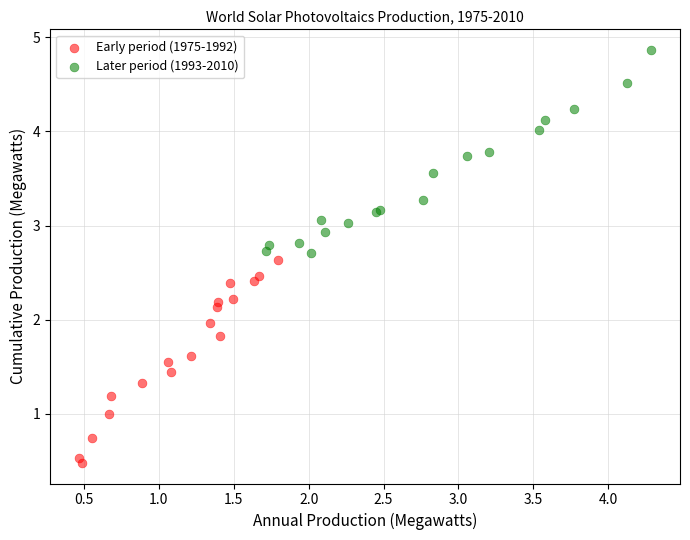

Which series contains the lowest Y value?

Early period (1975-1992)